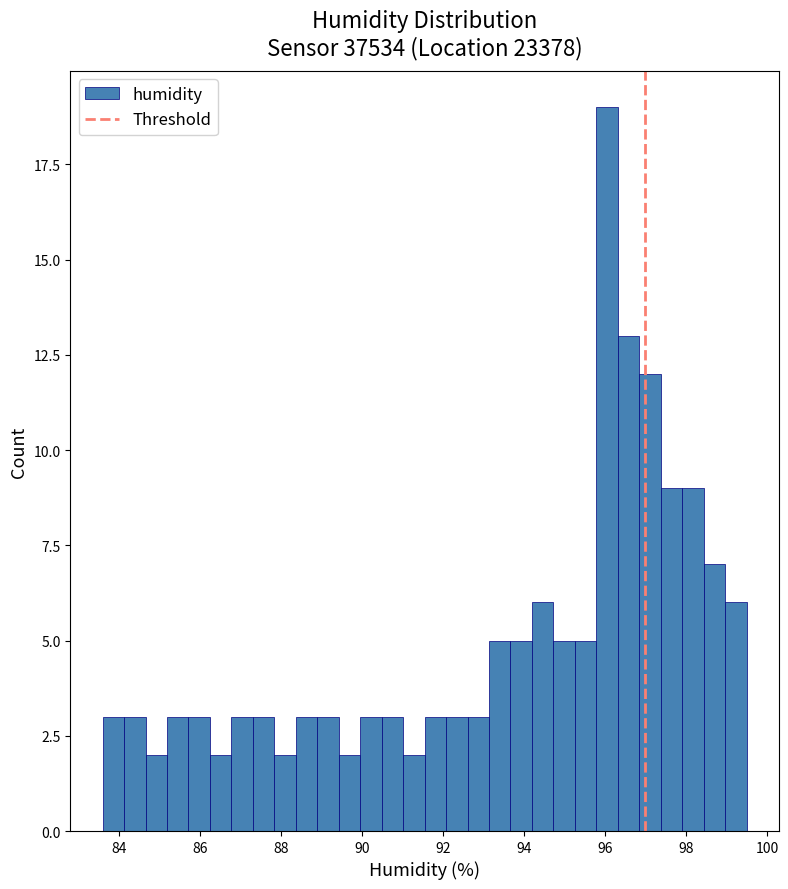

Around what value on the x-axis is the tallest bar? Give the approximate position of its centre, as read against the axis.

96.0